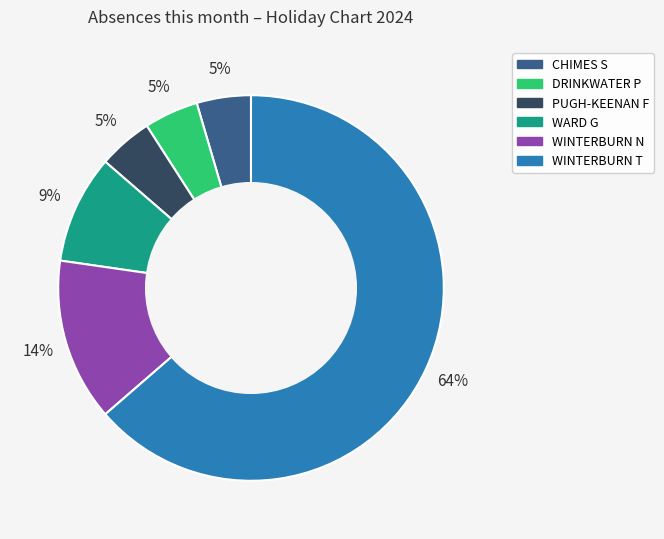

Is there a majority slice in this chart?

Yes